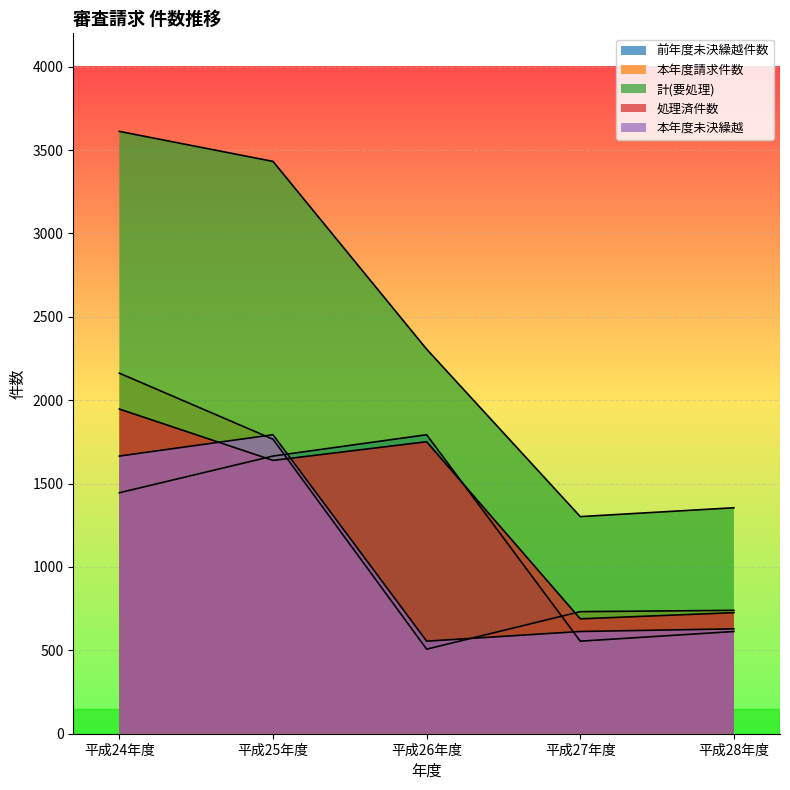

Where does the 計(要処理) series first go above 2306?

平成24年度